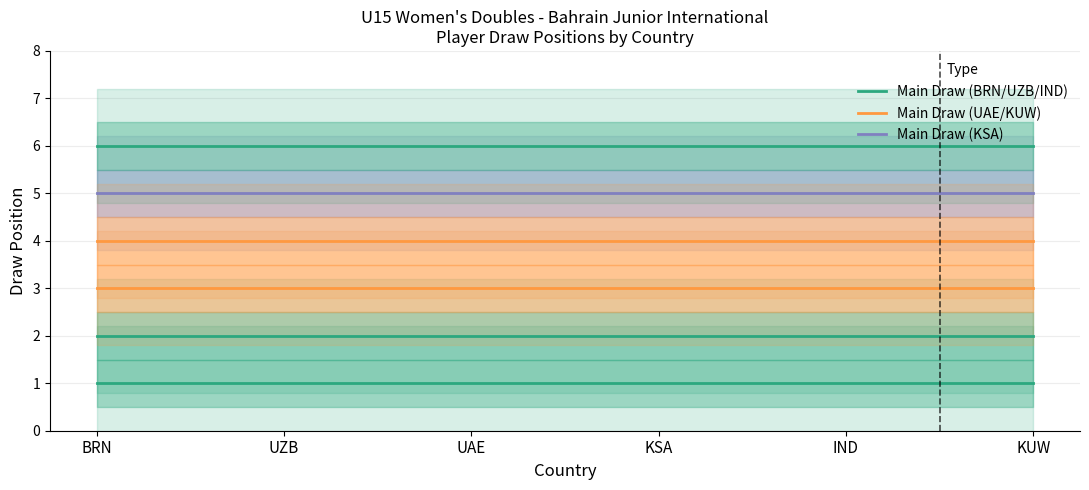

True or false: IND has more than 2 points higher than both neighbors.

False